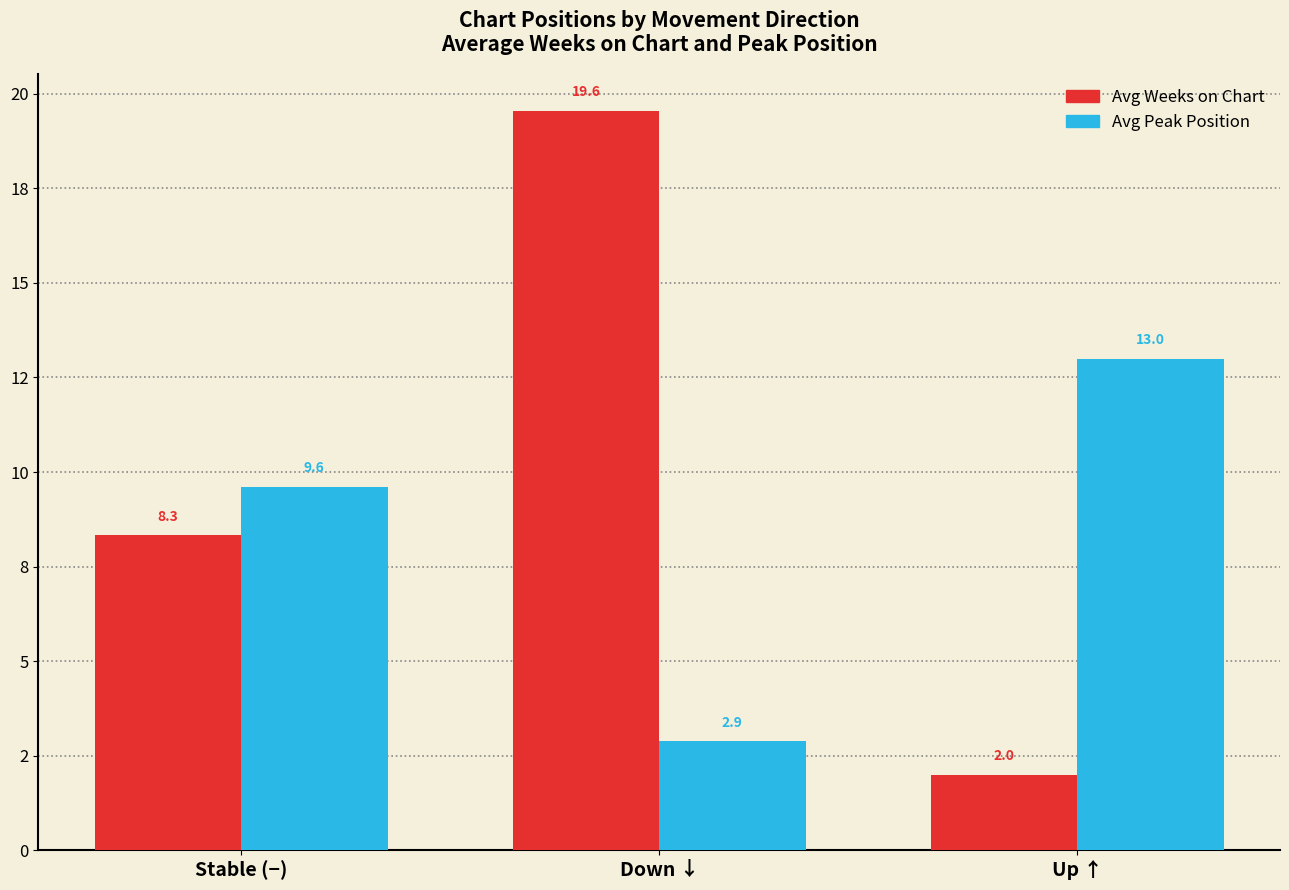

List the series in order of their overall mean, lowest first.

Avg Peak Position, Avg Weeks on Chart